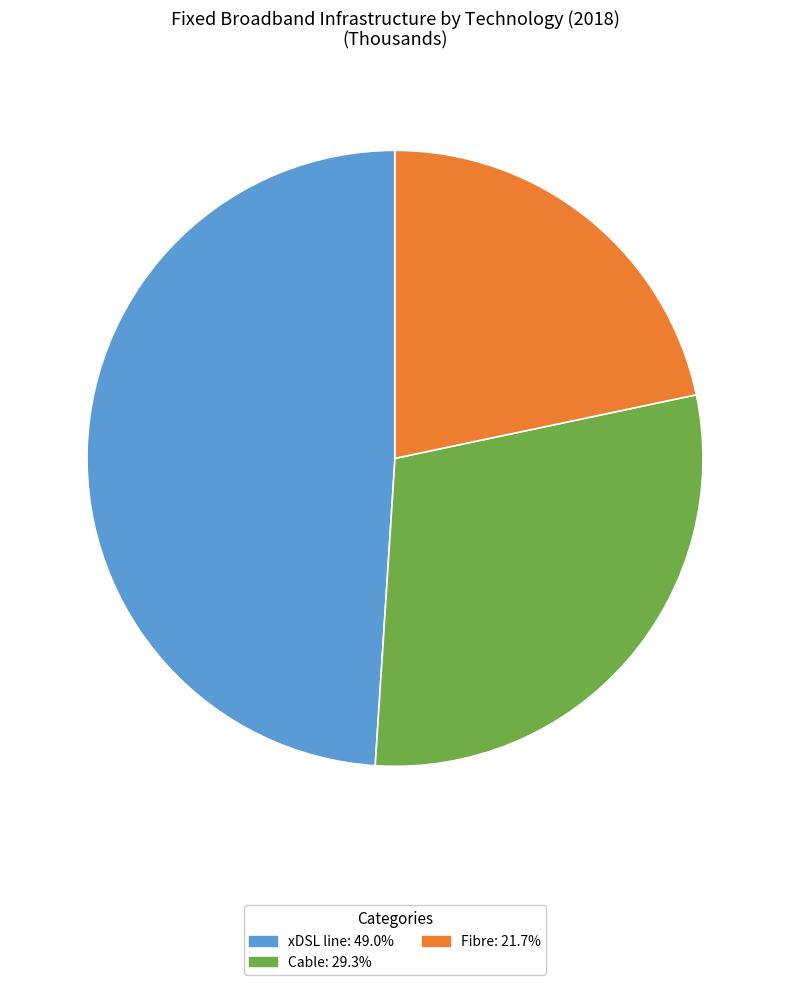

The Fibre slice represents 31% of the pie. True or false?

False